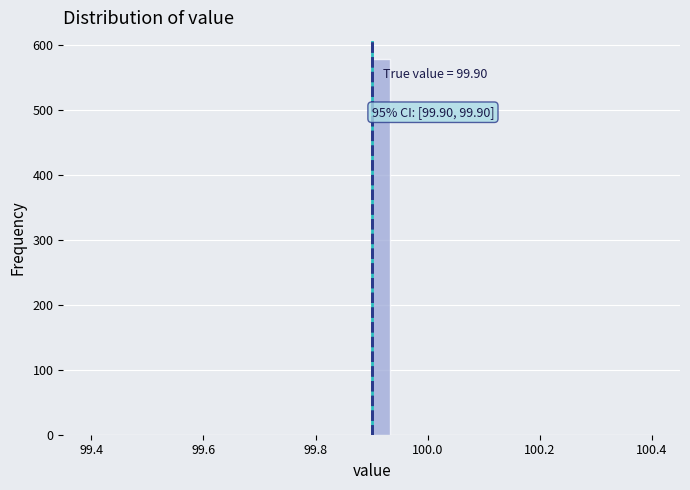

Read against the x-axis, roughly where is the centre of the tallest bar?

99.92